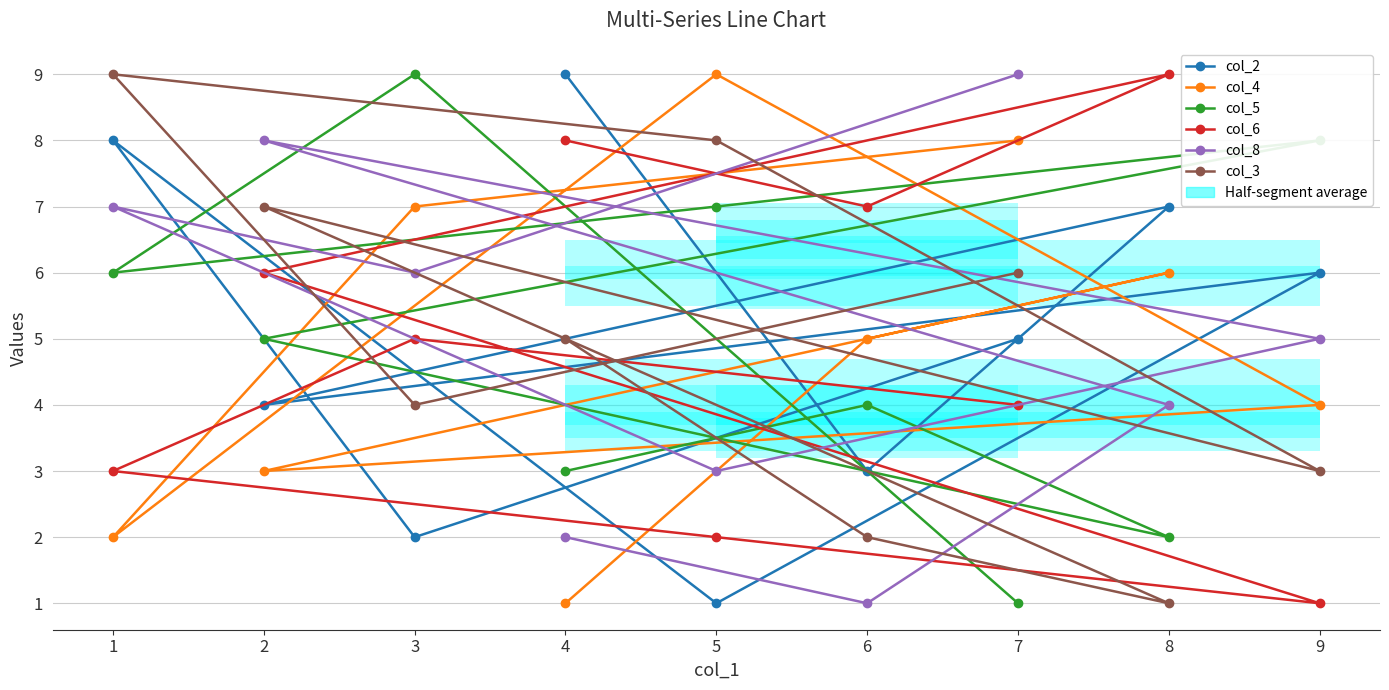

How many interior local valleys does the col_8 series have?

3